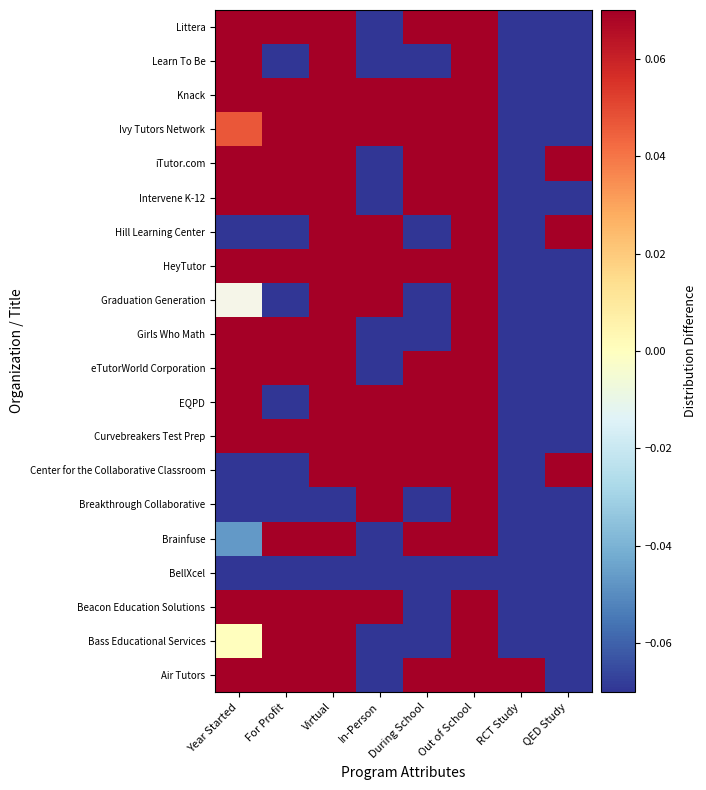

The Air Tutors series shows 0.3 at Virtual. True or false?

False